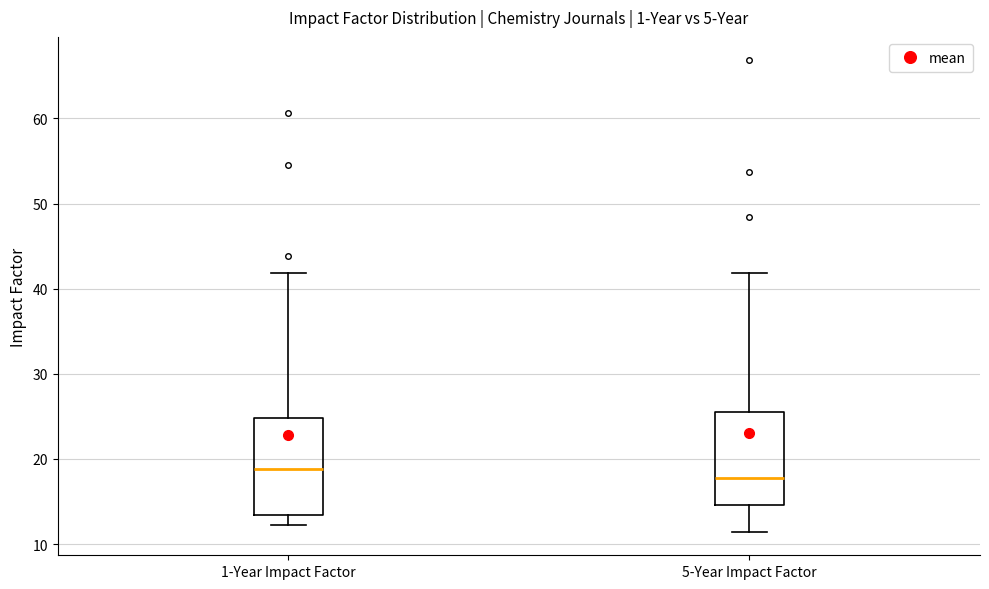

Reading left to right, transcribe this box plot: for each box, give where its median line is, the range the box spans, and where its two whiskers end, as read against the y-axis. The values are not printed on the chart, so give them approximately, as read against the axis.

1-Year Impact Factor: median 19, box 13 to 25, whiskers 12 to 42
5-Year Impact Factor: median 18, box 15 to 26, whiskers 11 to 42